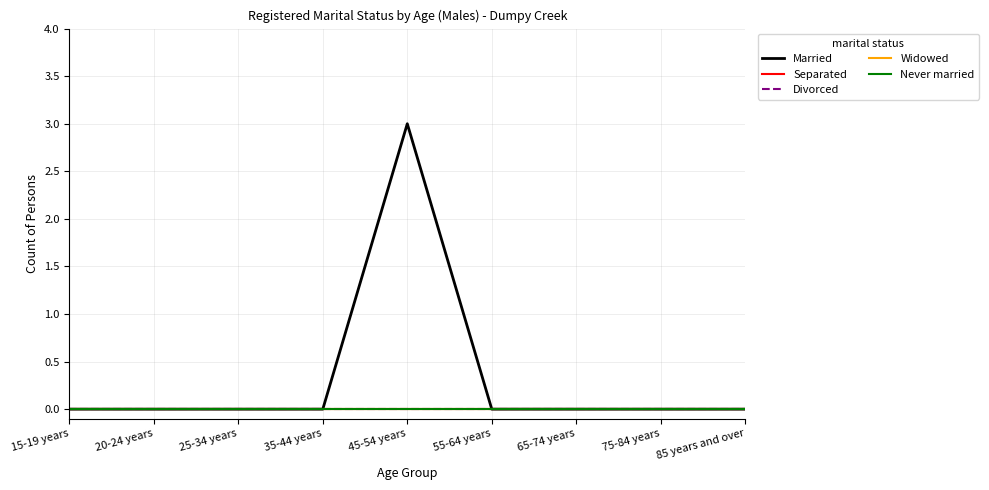

Is it true that Separated equals 0 at 25-34 years?

True